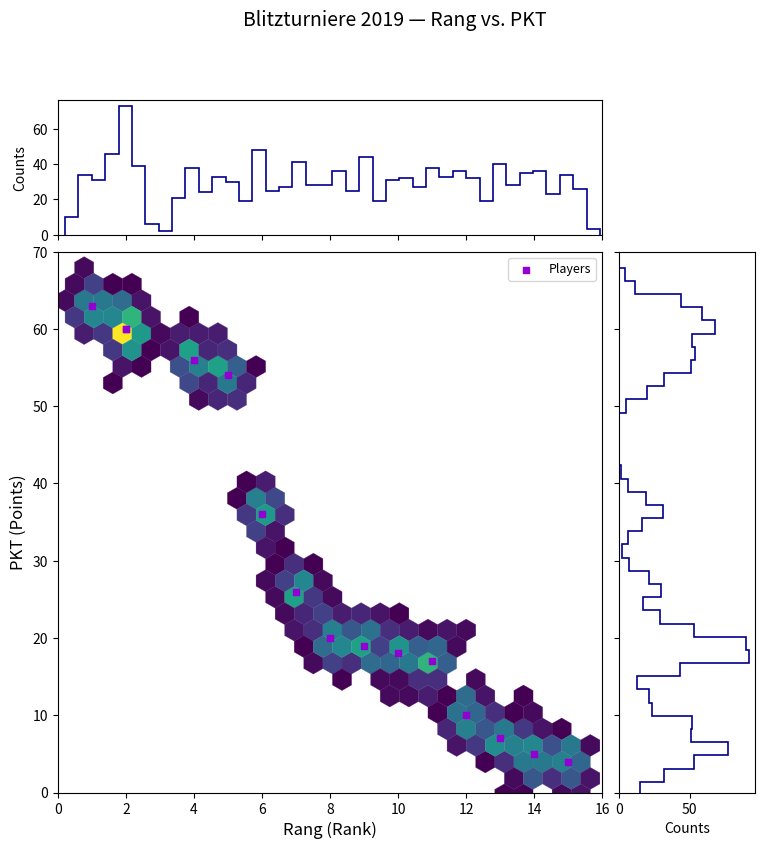

What Y value in the scatter plot is closest to 33?

36